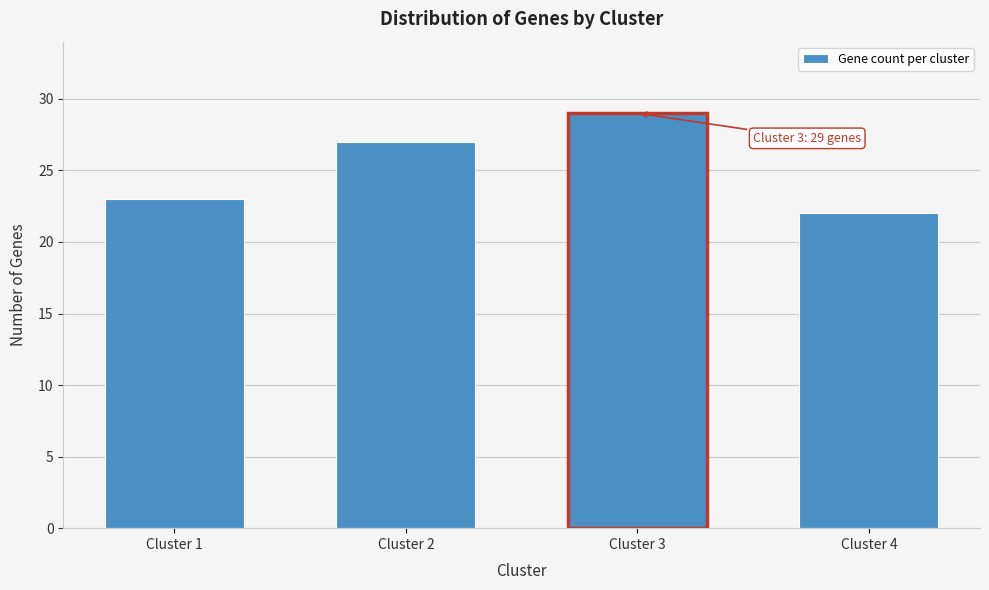

Reading left to right, extract all data points from this chart.

Cluster 1=23	Cluster 2=27	Cluster 3=29	Cluster 4=22